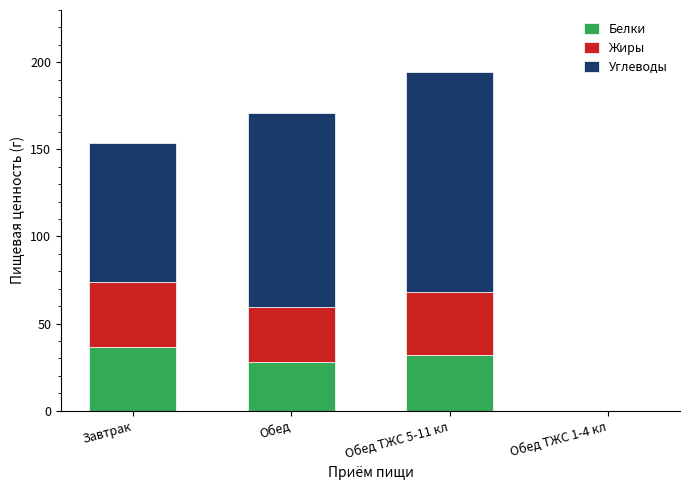

Where does the Белки series first go above 31?

Завтрак